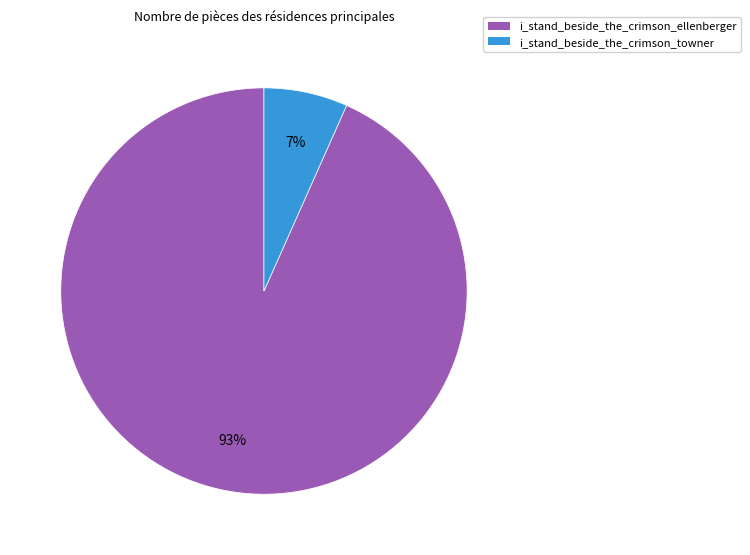

Is it true that i_stand_beside_the_crimson_ellenberger is 99% of the pie?

False